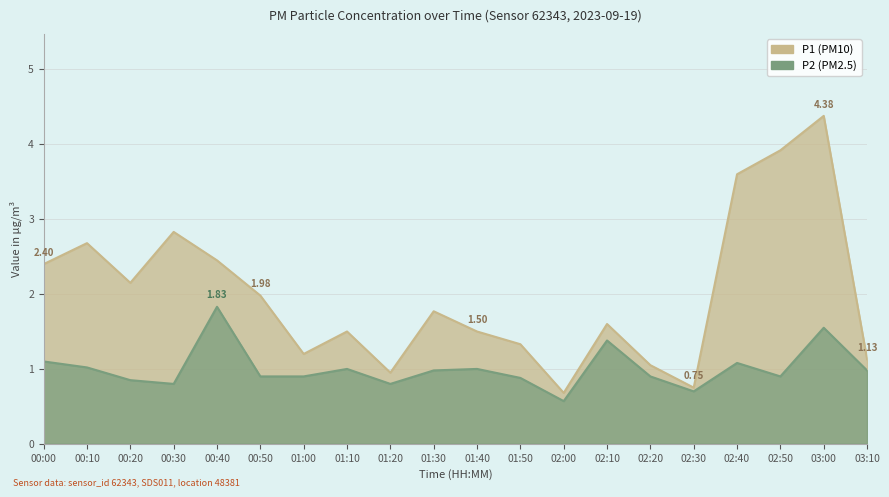

What is the label of the 7th point from the left?

01:00